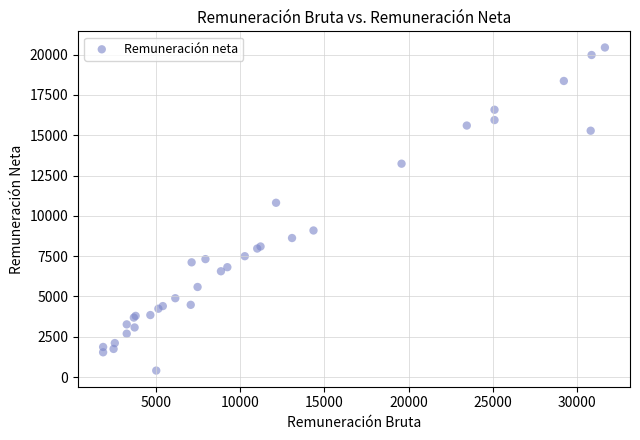

What Y value in the scatter plot is closest to 10425?

10813.6